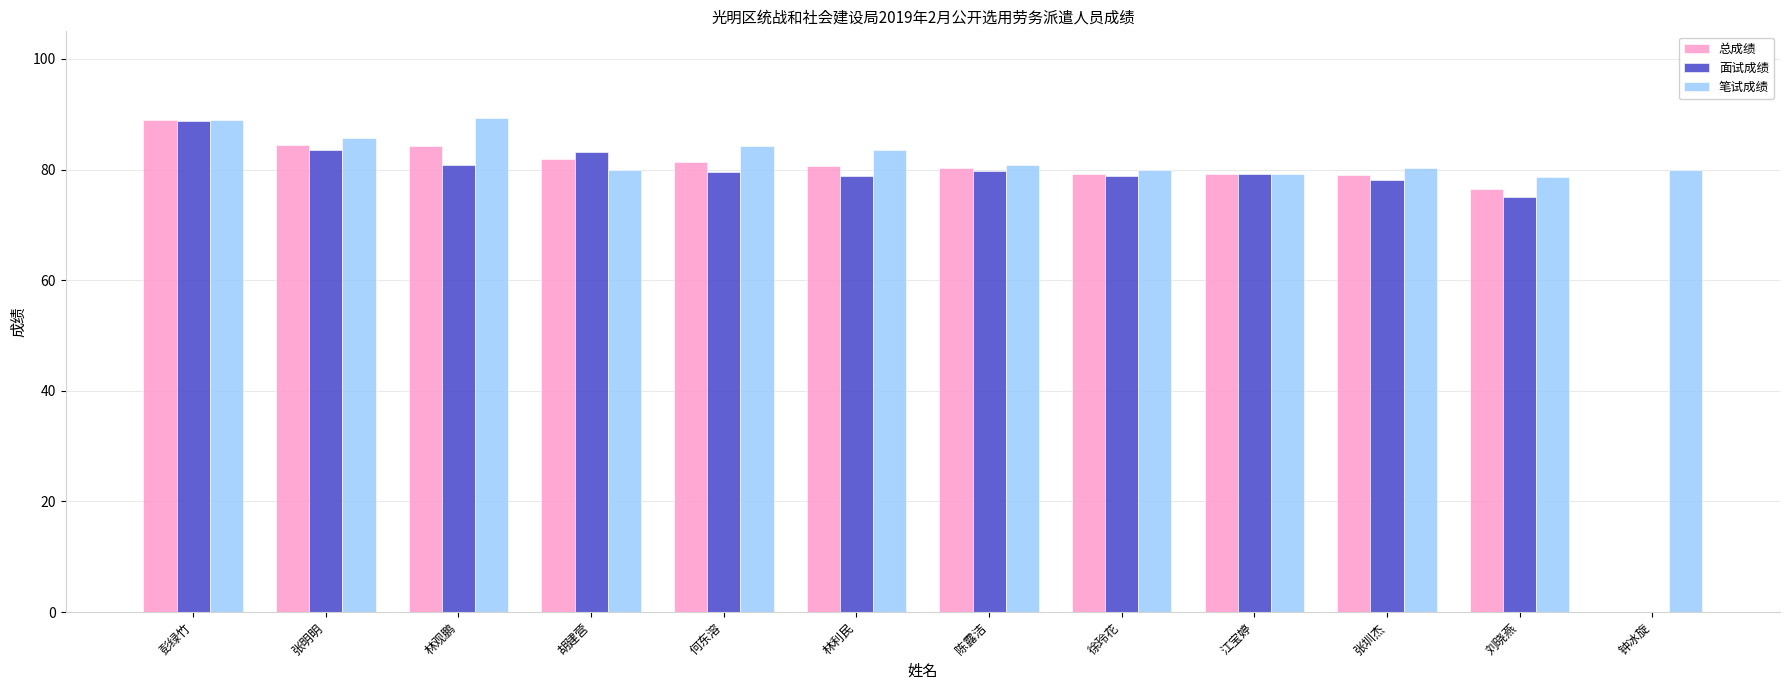

How many data points does each series have?

12